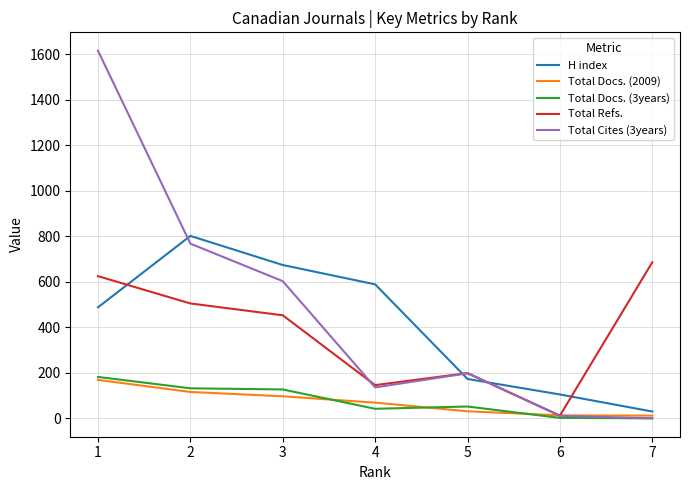

Which series has the largest range (max minus min)?

Total Cites (3years)